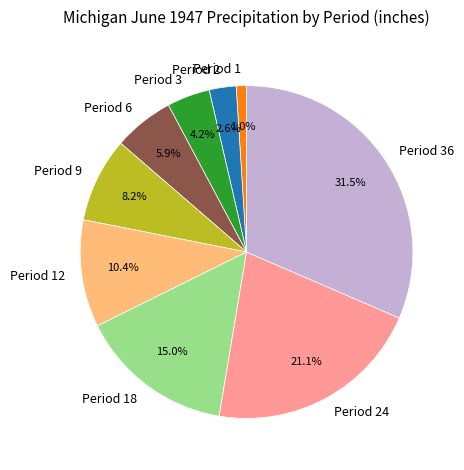

What percentage do Period 2 and Period 36 together represent?

34.1%